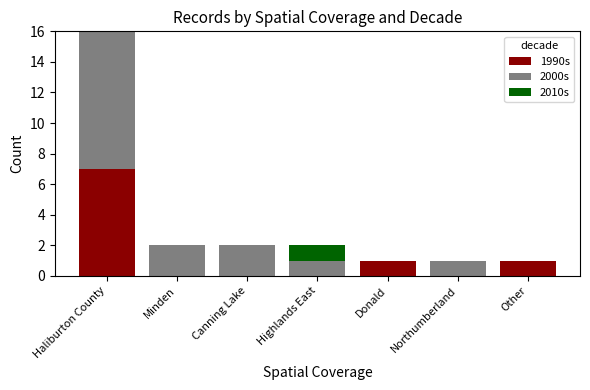

Reading right to left, list the values for the 1990s series.

Other=1	Northumberland=0	Donald=1	Highlands East=0	Canning Lake=0	Minden=0	Haliburton County=7